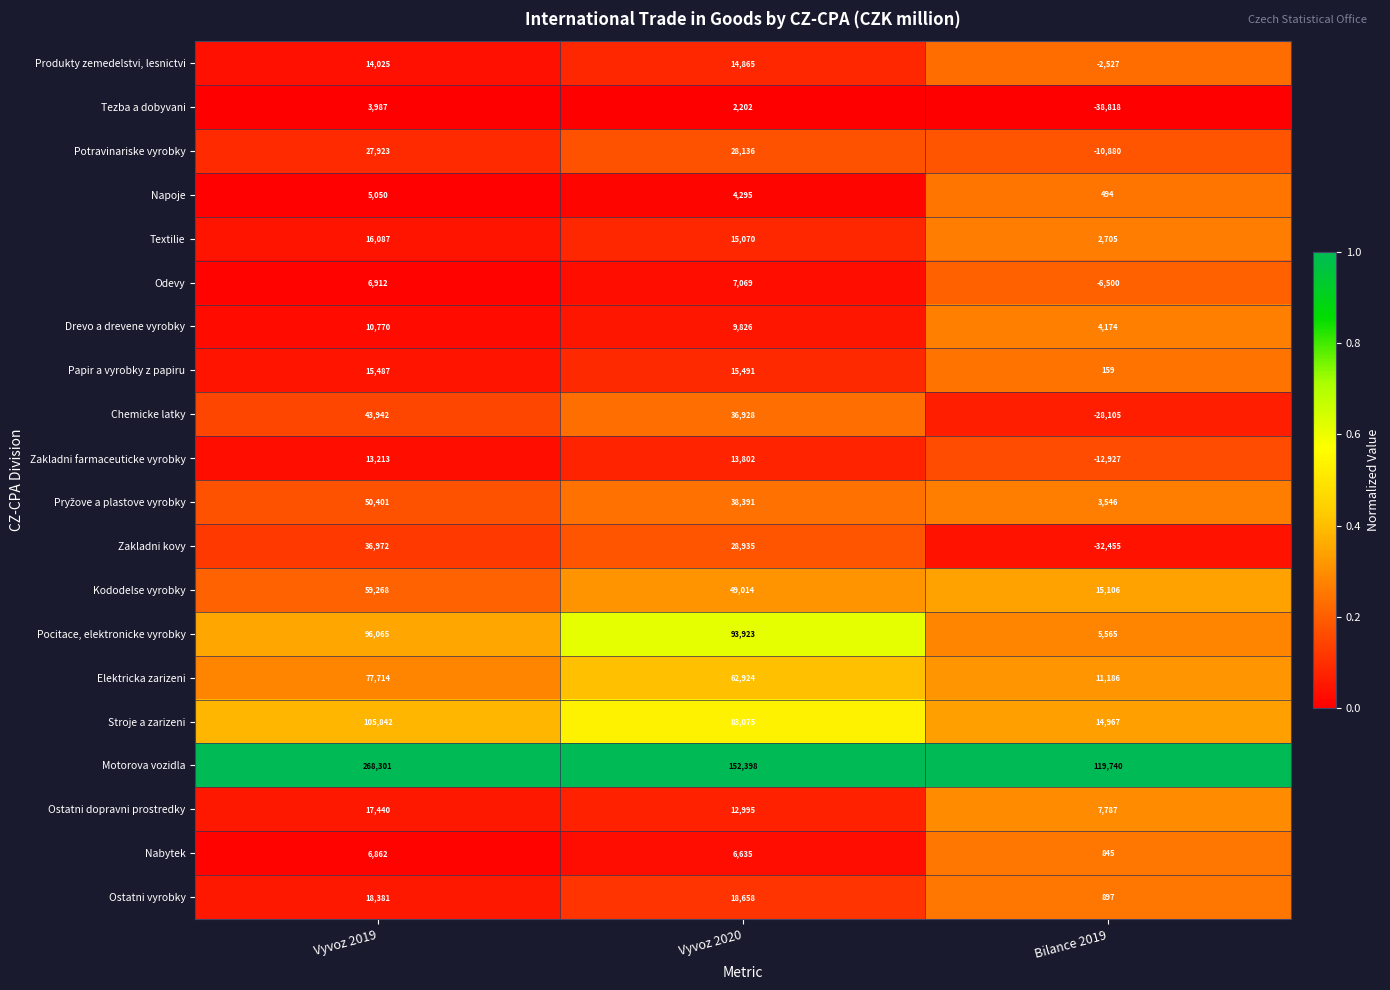

Which series changed the most between Vyvoz 2019 and Bilance 2019?

Motorova vozidla